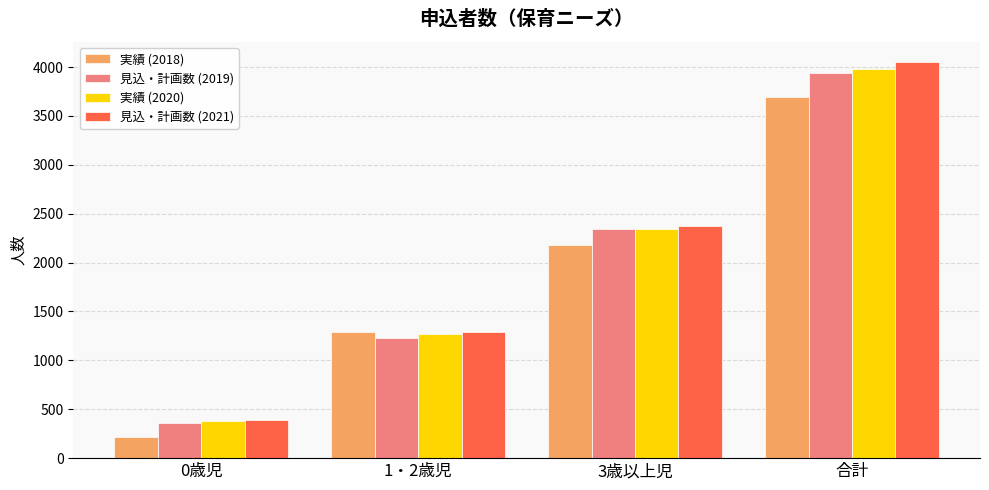

Which series has the largest range (max minus min)?

見込・計画数 (2021)